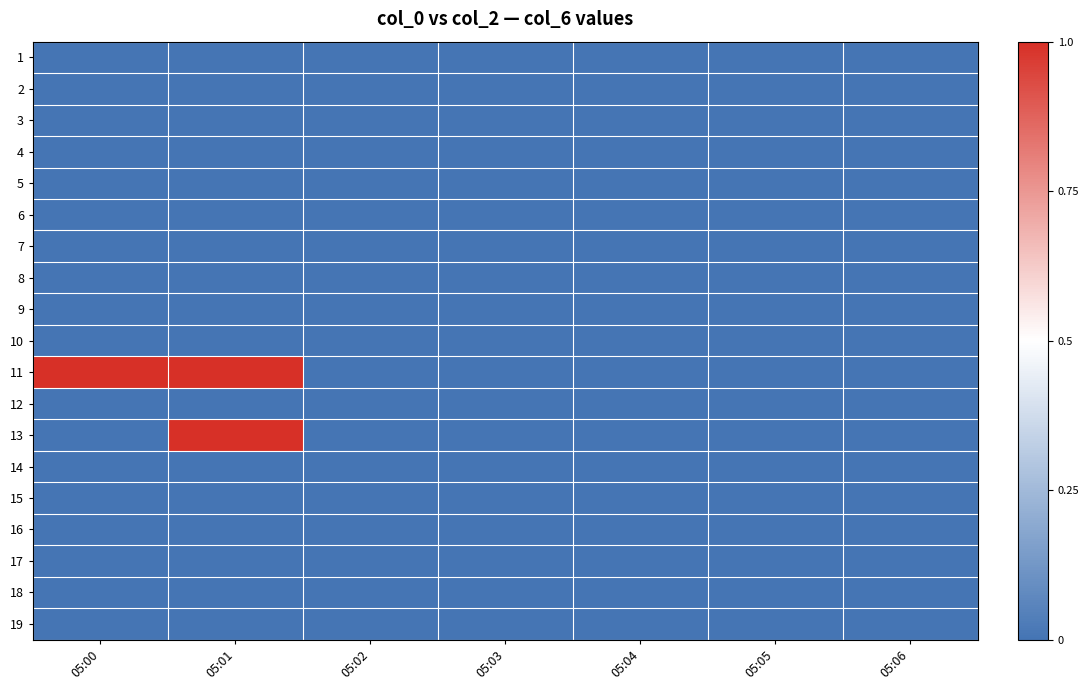

Between 05:00 and 05:04, which is larger?

05:00